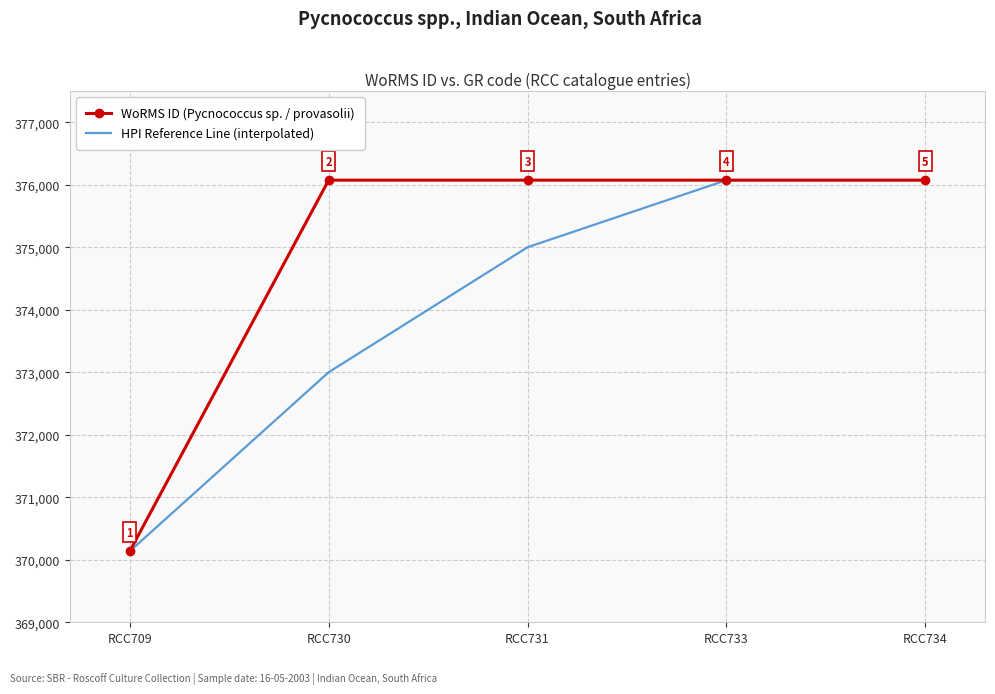

What is the highest value of the WoRMS ID (Pycnococcus sp. / provasolii) series?

376073